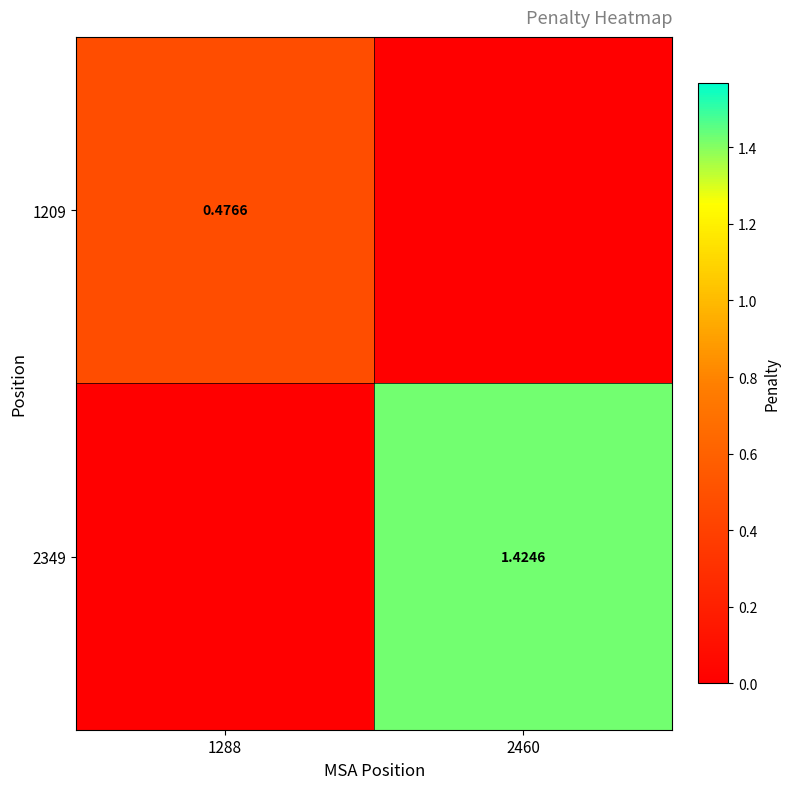

Rank the series by their average value, from lowest to highest.

1209, 2349